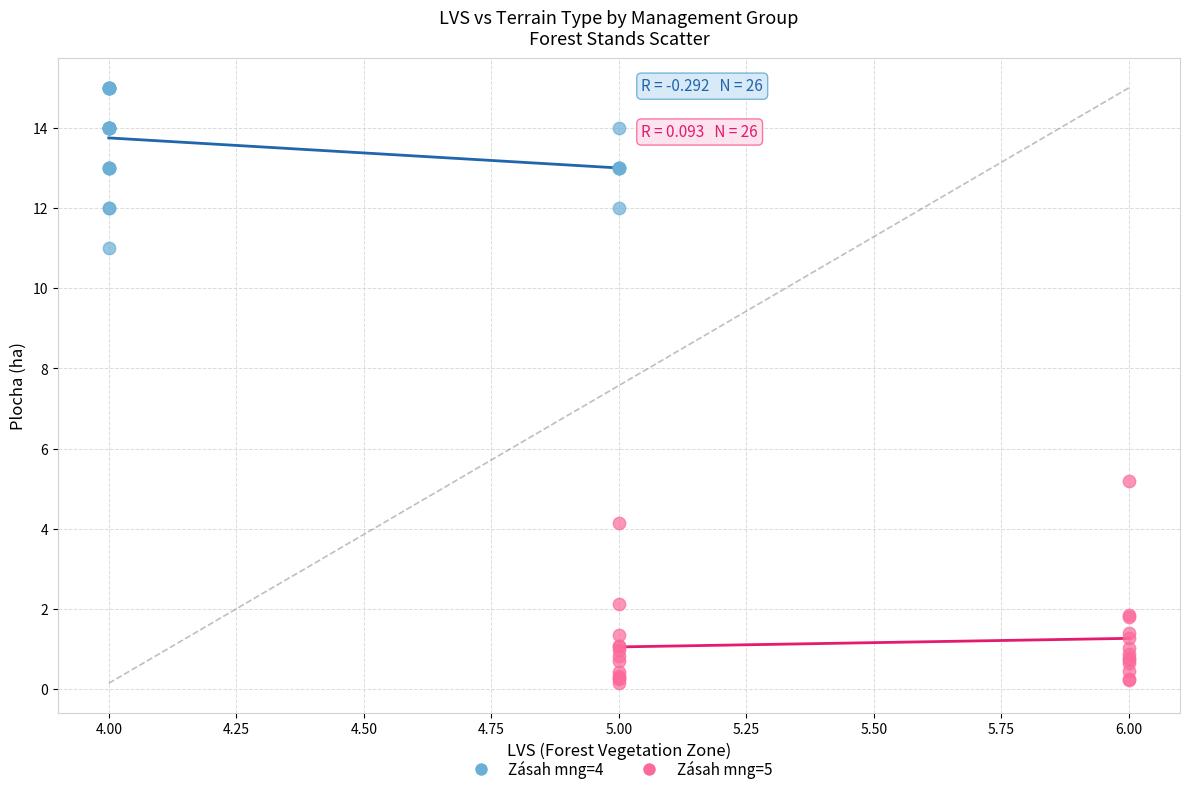

Which series has the largest Y range (max minus min)?

Zásah mng=5